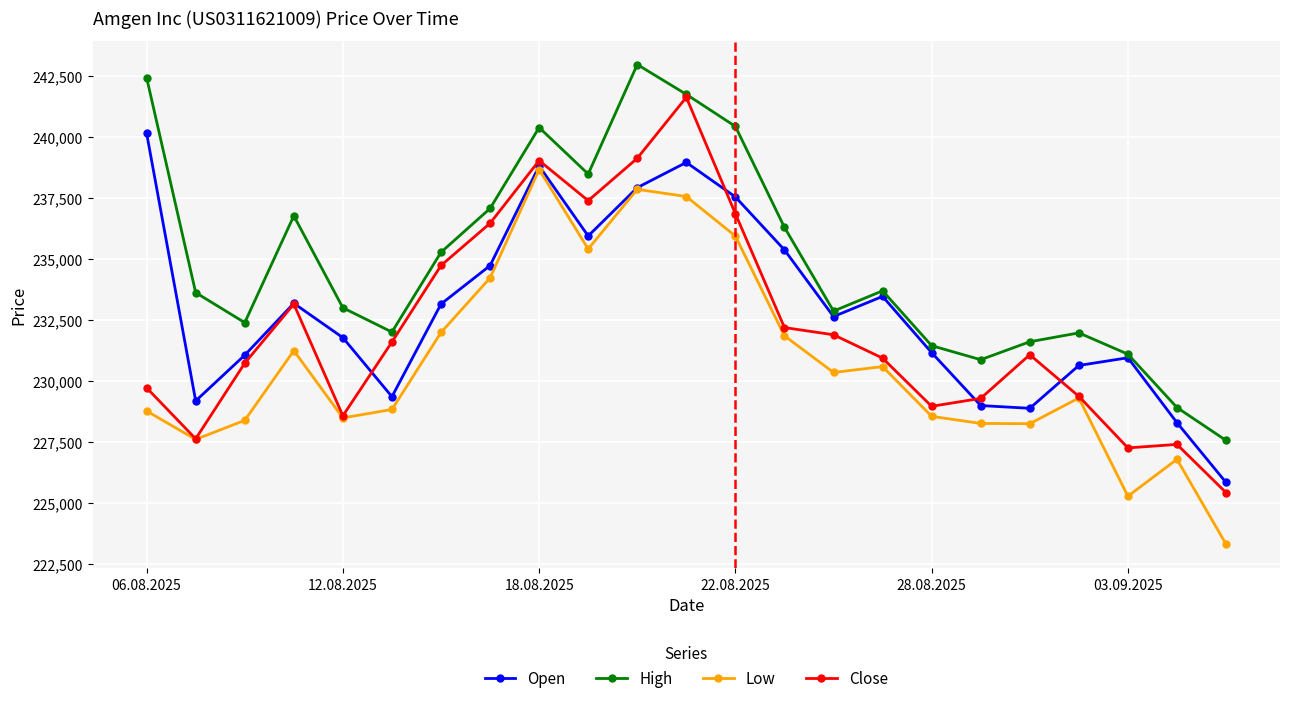

True or false: Open has more than 0 interior local peaks.

True